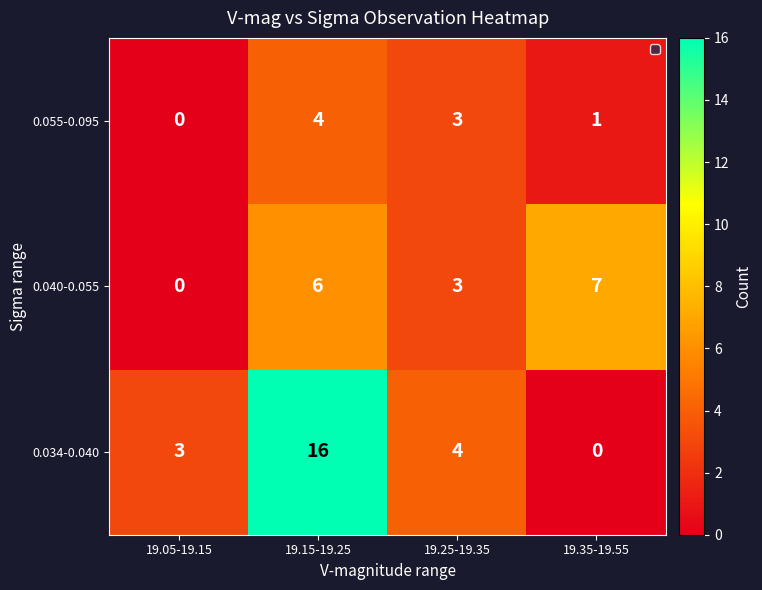

How many values in the 0.034-0.040 series are below 4?

2